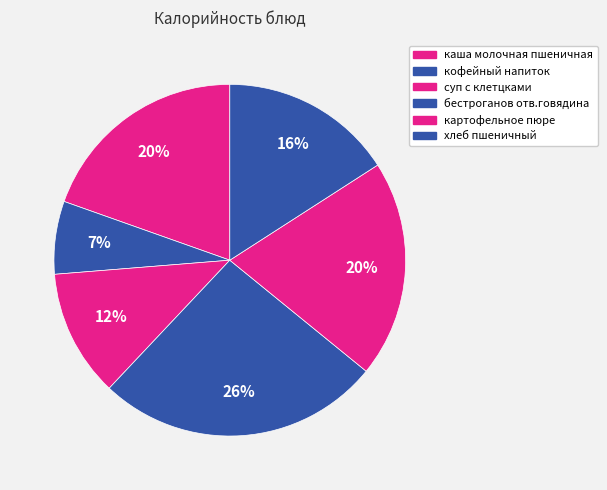

Which slice is the largest?

бестроганов отв.говядина